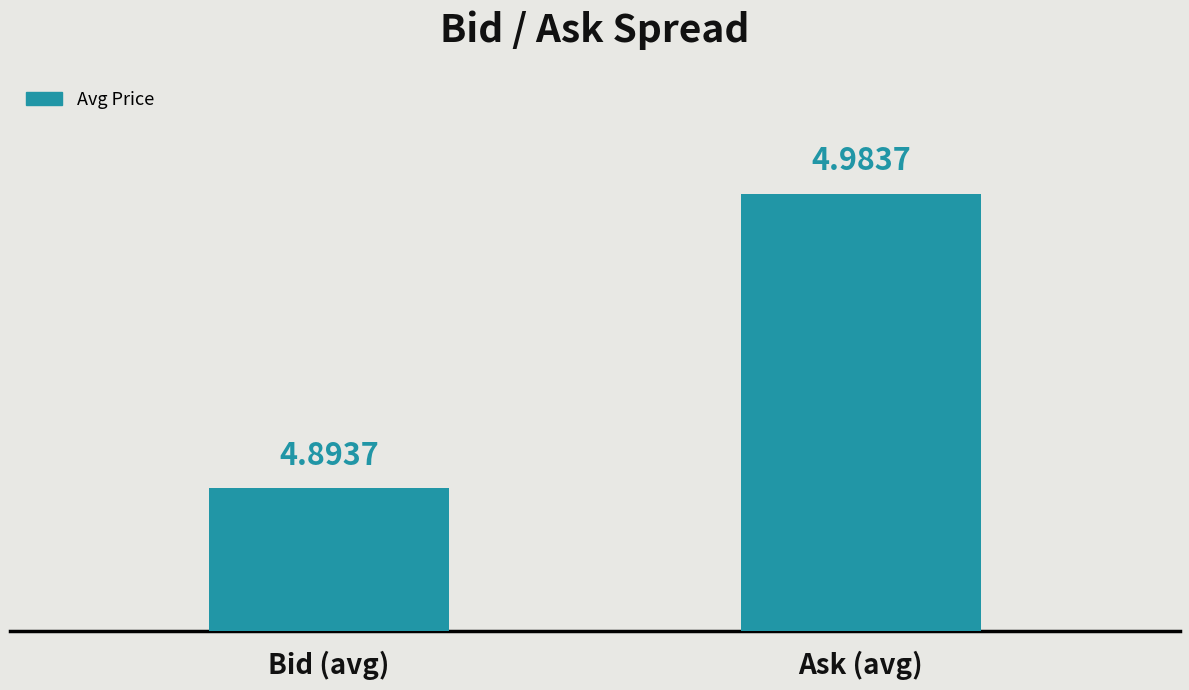

Reading left to right, what are all the values shown in this chart?

Bid (avg)=4.9	Ask (avg)=5.0